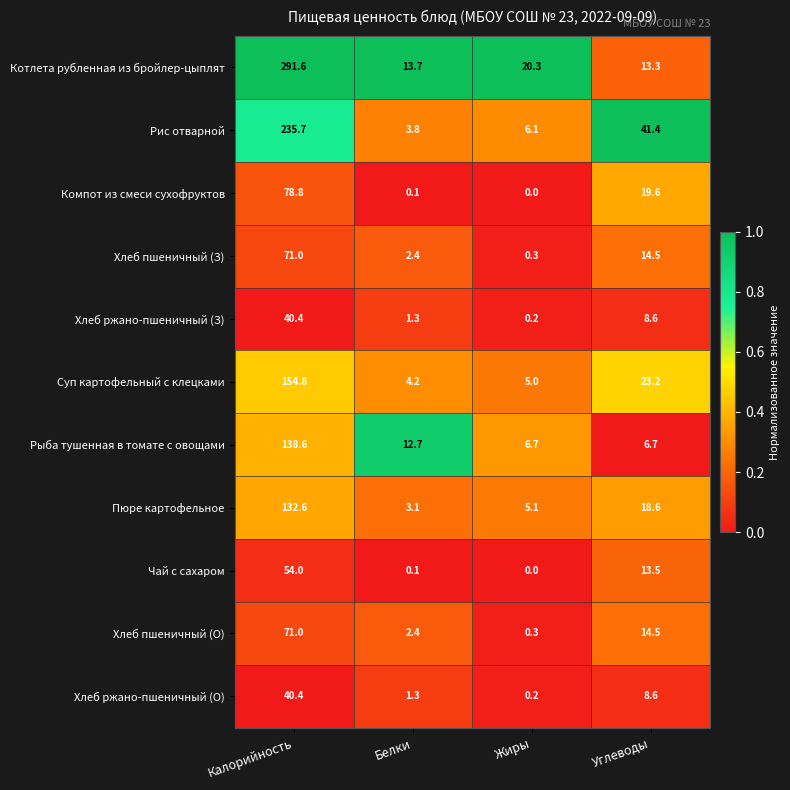

Which series changed the most between Белки and Жиры?

Котлета рубленная из бройлер-цыплят